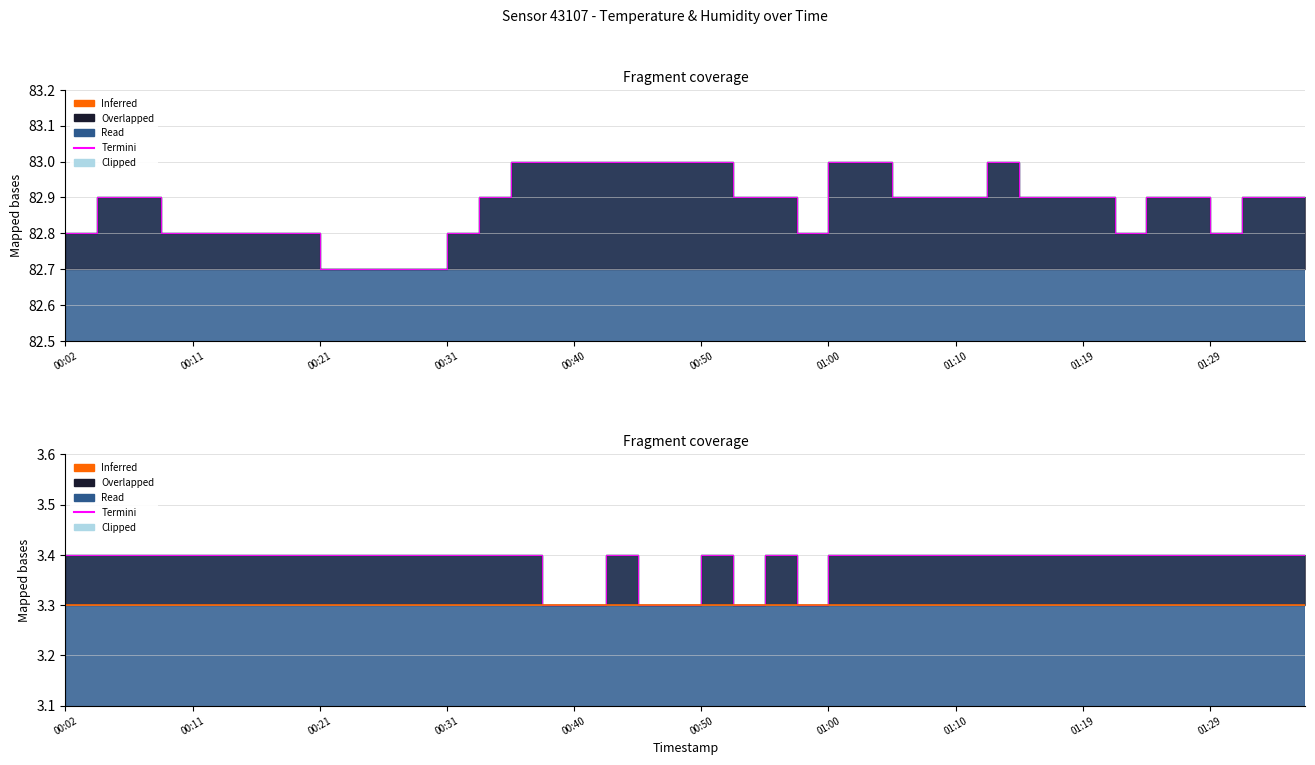

What is the average value of the humidity series?

82.9